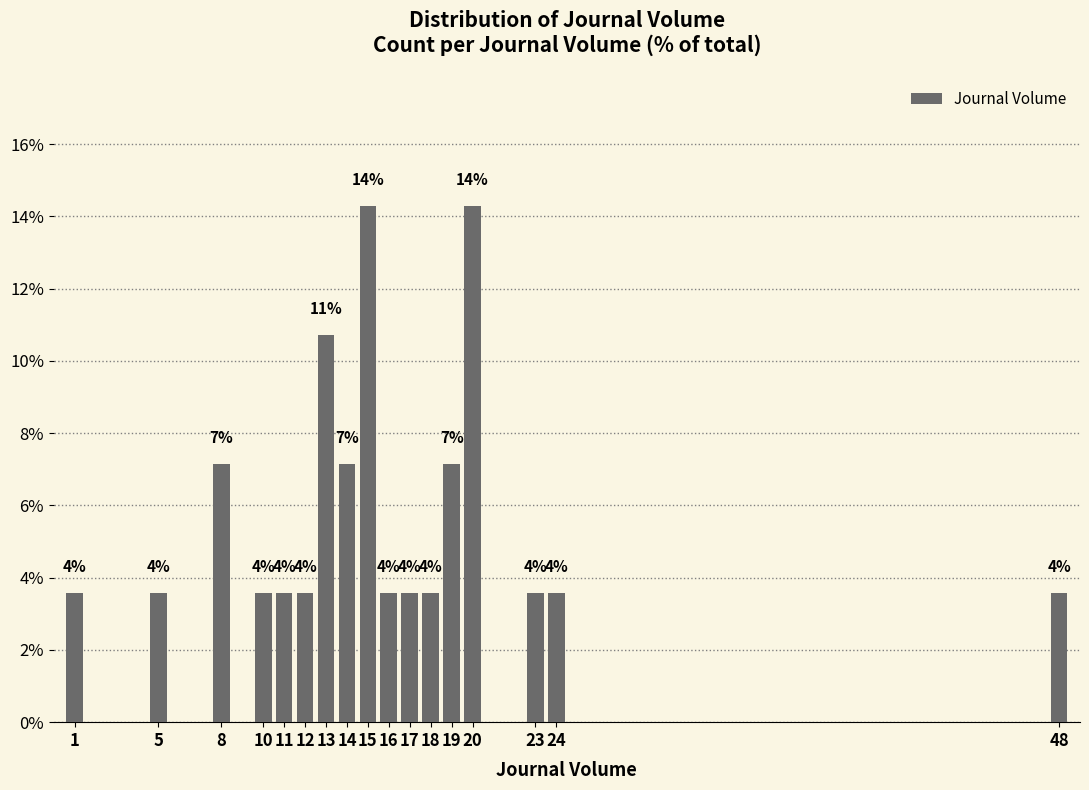

How many bars are there in total?

17